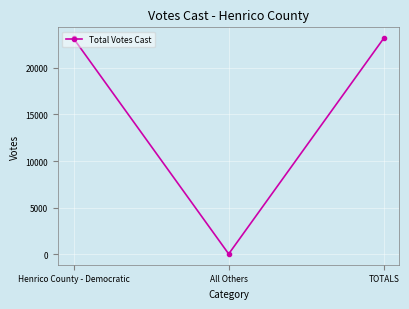

What is the change in value from Henrico County - Democratic to TOTALS?

+30